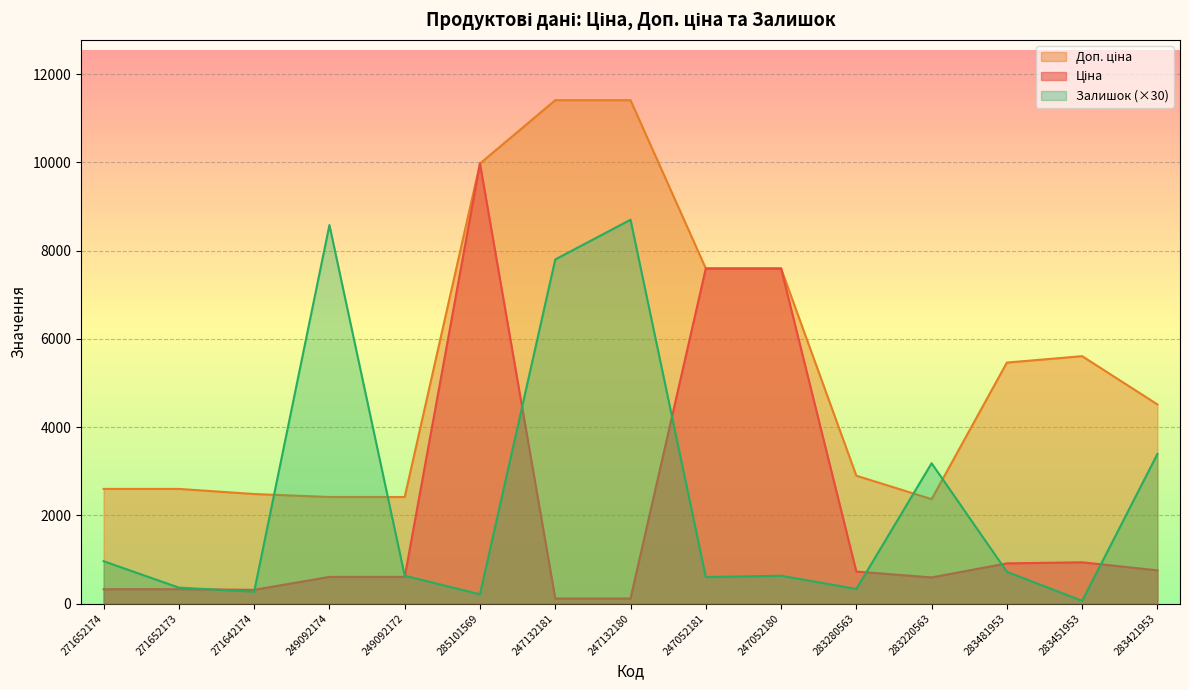

What position from the left is 283421953?

15